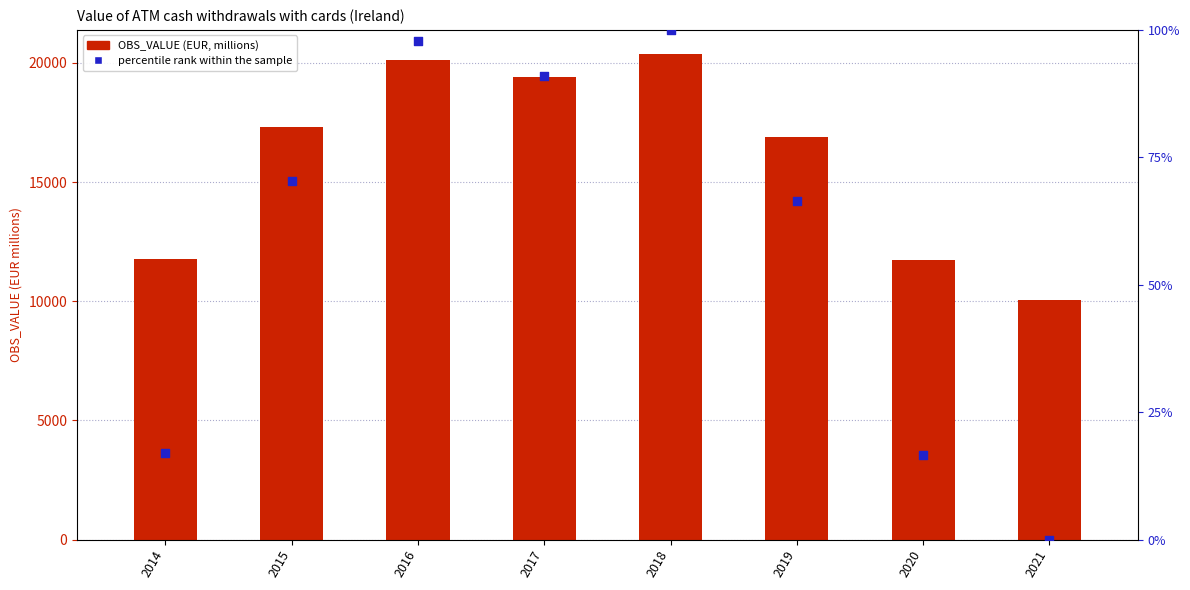

Which series contains the highest Y value?

OBS_VALUE